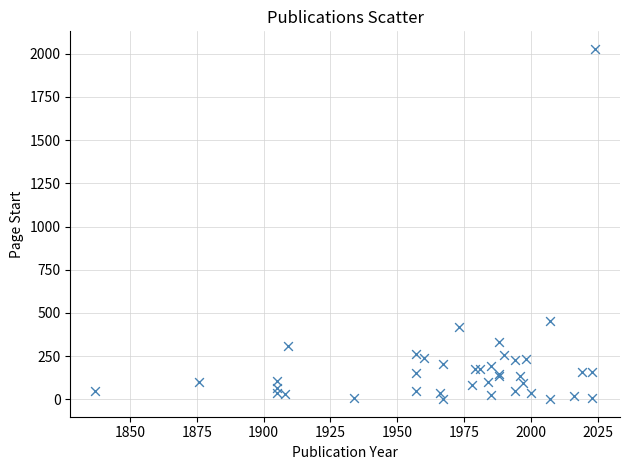

What Y value in the scatter plot is closest to 1014?

451